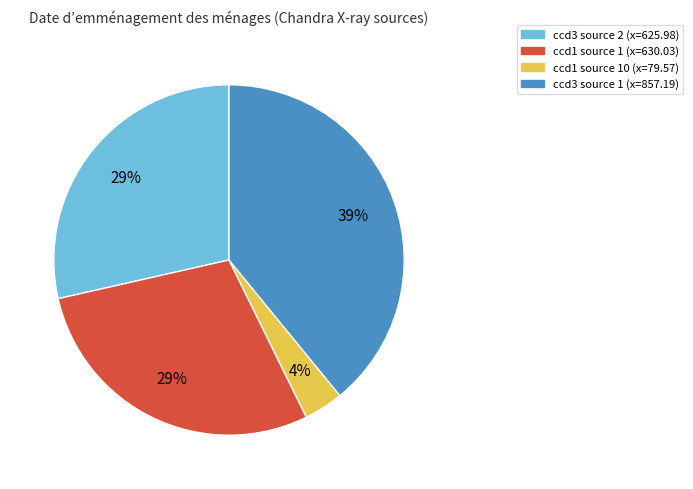

Is there any slice that represents more than half of the pie?

No